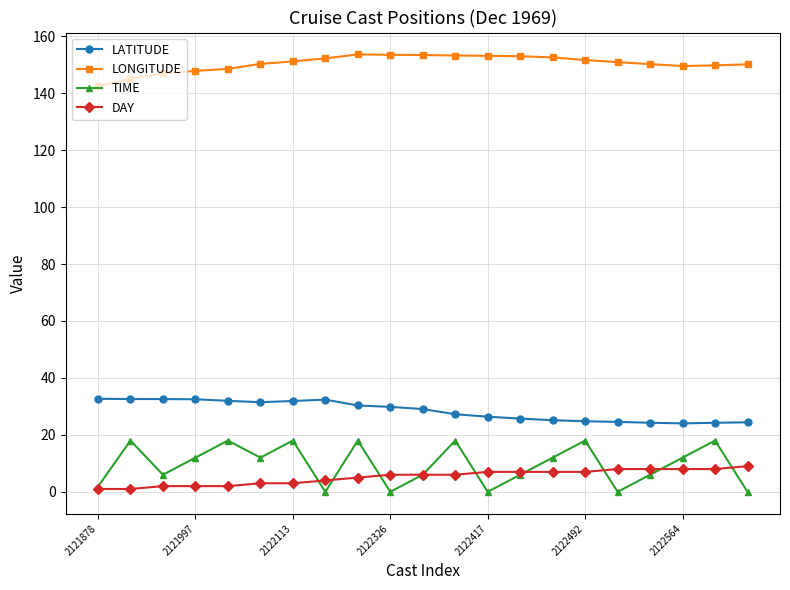

Which series has the largest range (max minus min)?

TIME